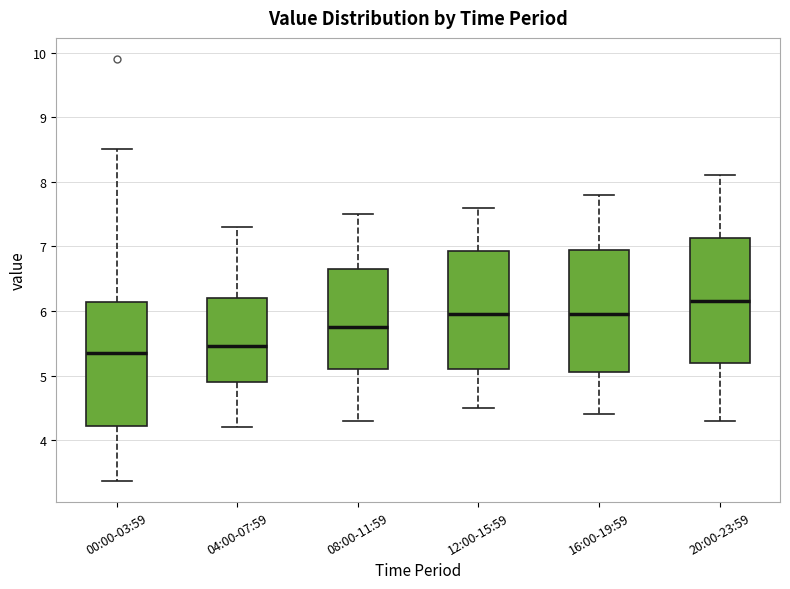

Which box's median line is the highest?

20:00-23:59